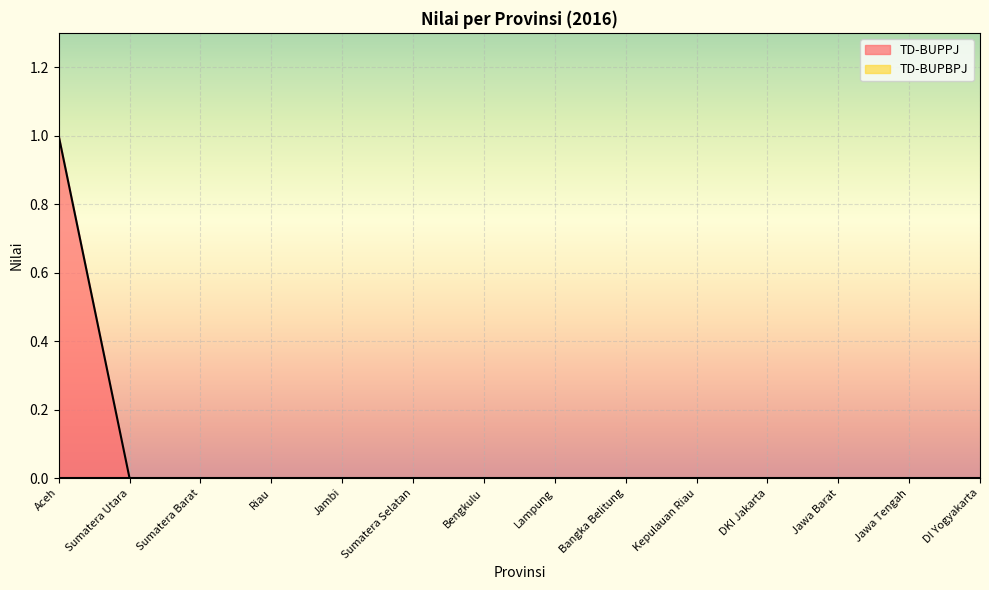

List the labels in order of value, largest first.

Aceh, Sumatera Utara, Sumatera Barat, Riau, Jambi, Sumatera Selatan, Bengkulu, Lampung, Bangka Belitung, Kepulauan Riau, DKI Jakarta, Jawa Barat, Jawa Tengah, DI Yogyakarta